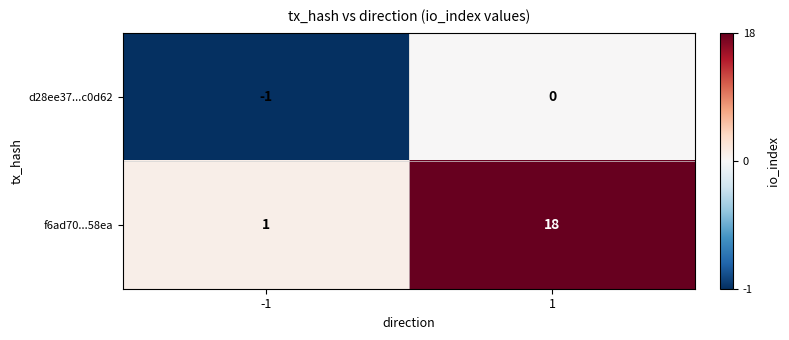

What is the greatest value displayed?

18